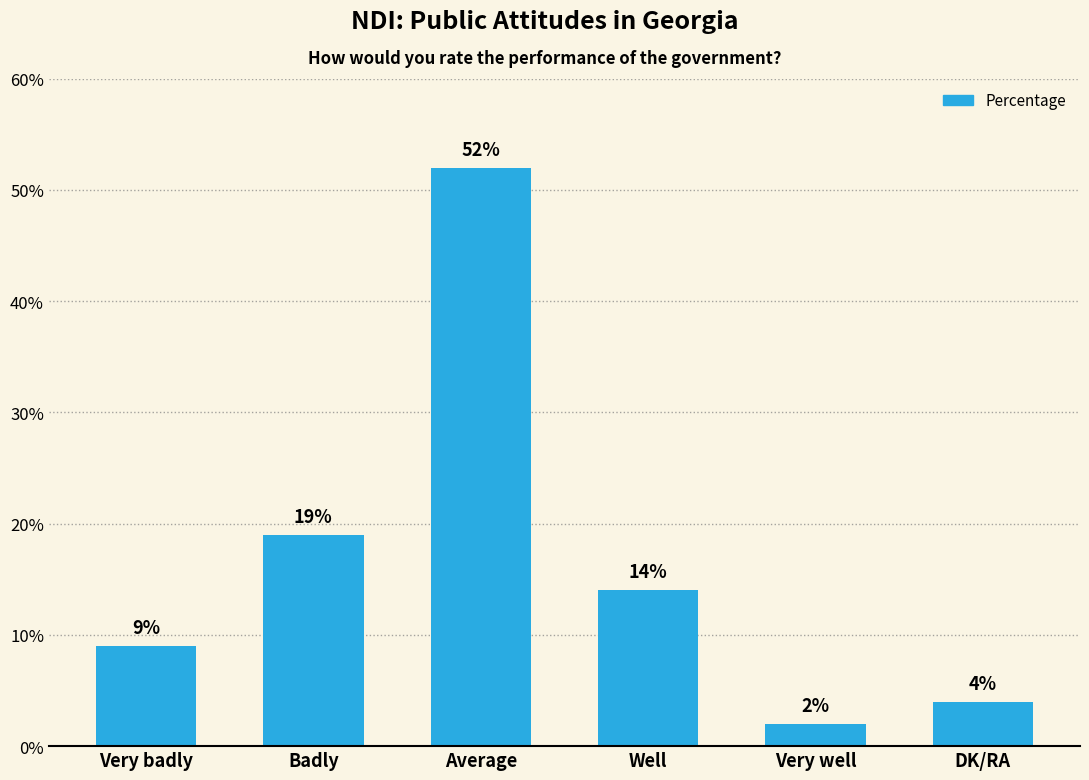

Read the value at Very badly, to the nearest 5.

10